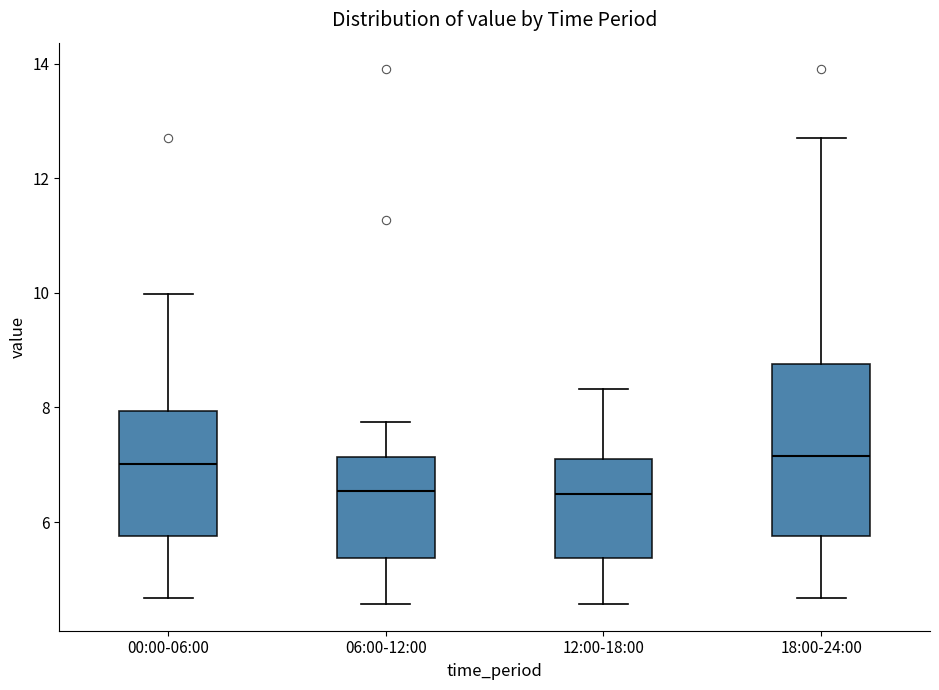

Comparing the boxes themselves (not the whiskers), which one is the tallest?

18:00-24:00